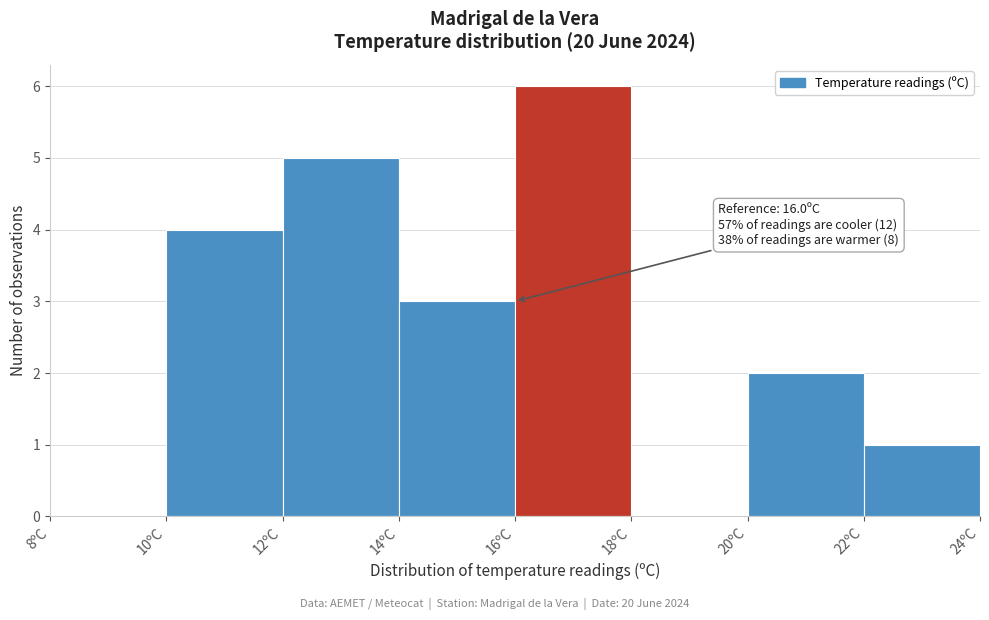

Over which range of the x-axis is the bar tallest?

16 to 18